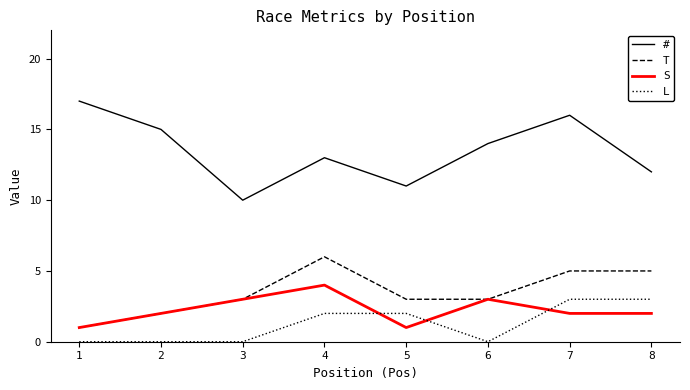

True or false: # and L cross at least once.

False